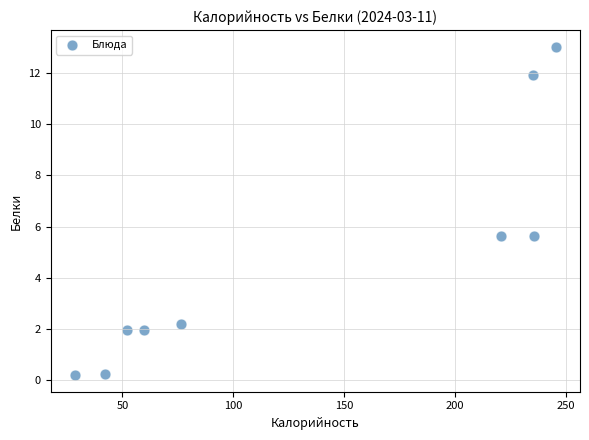

What is the range of Y values (max minus min)?

12.8